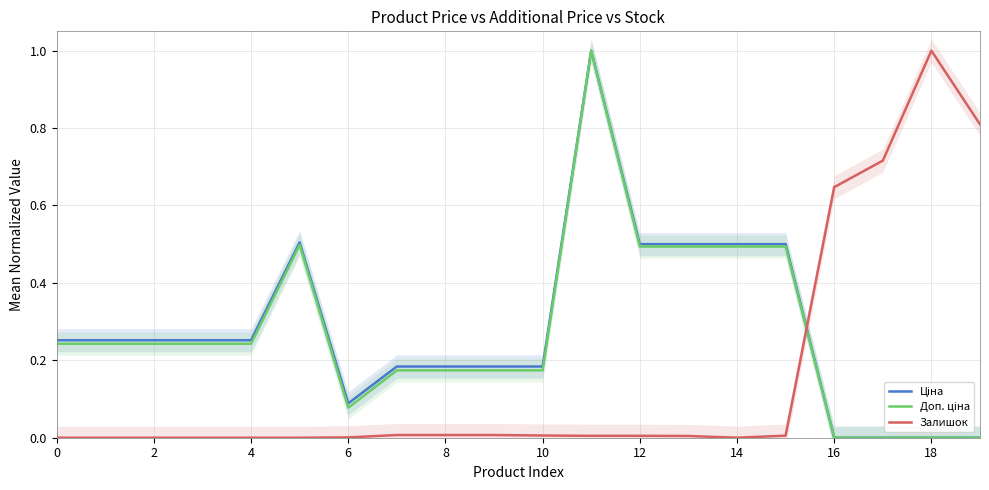

Reading right to left, what are all the values shown in this chart?

Ціна: 0.0	0.0	0.0	0.0	0.5	0.5	0.5	0.5	1.0	0.2	0.2	0.2	0.2	0.1	0.5	0.3	0.3	0.3	0.3	0.3
Доп. ціна: 0.0	0.0	0.0	0.0	0.5	0.5	0.5	0.5	1.0	0.2	0.2	0.2	0.2	0.1	0.5	0.2	0.2	0.2	0.2	0.2
Залишок: 0.8	1.0	0.7	0.6	0.0	0.0	0.0	0.0	0.0	0.0	0.0	0.0	0.0	0.0	0.0	0.0	0.0	0.0	0.0	0.0